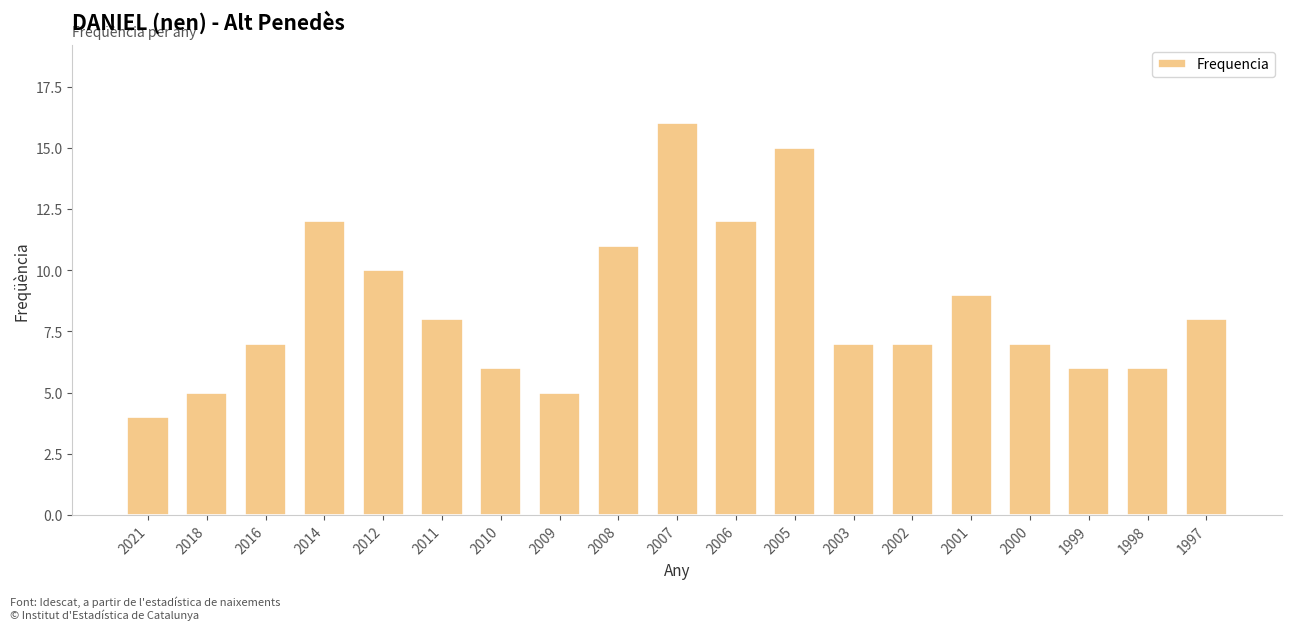

What is the smallest value displayed?

4